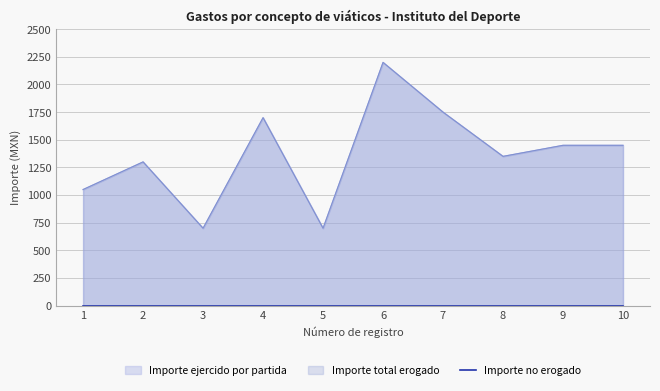

How many lines are shown in the chart?

2